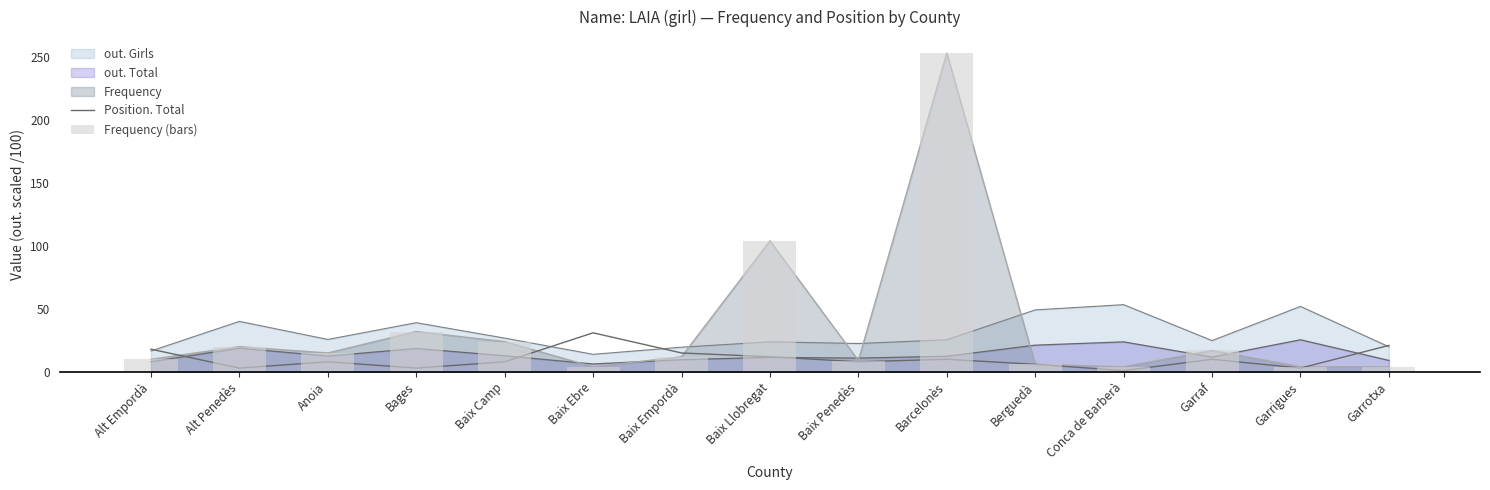

What position from the left is Garraf?

13